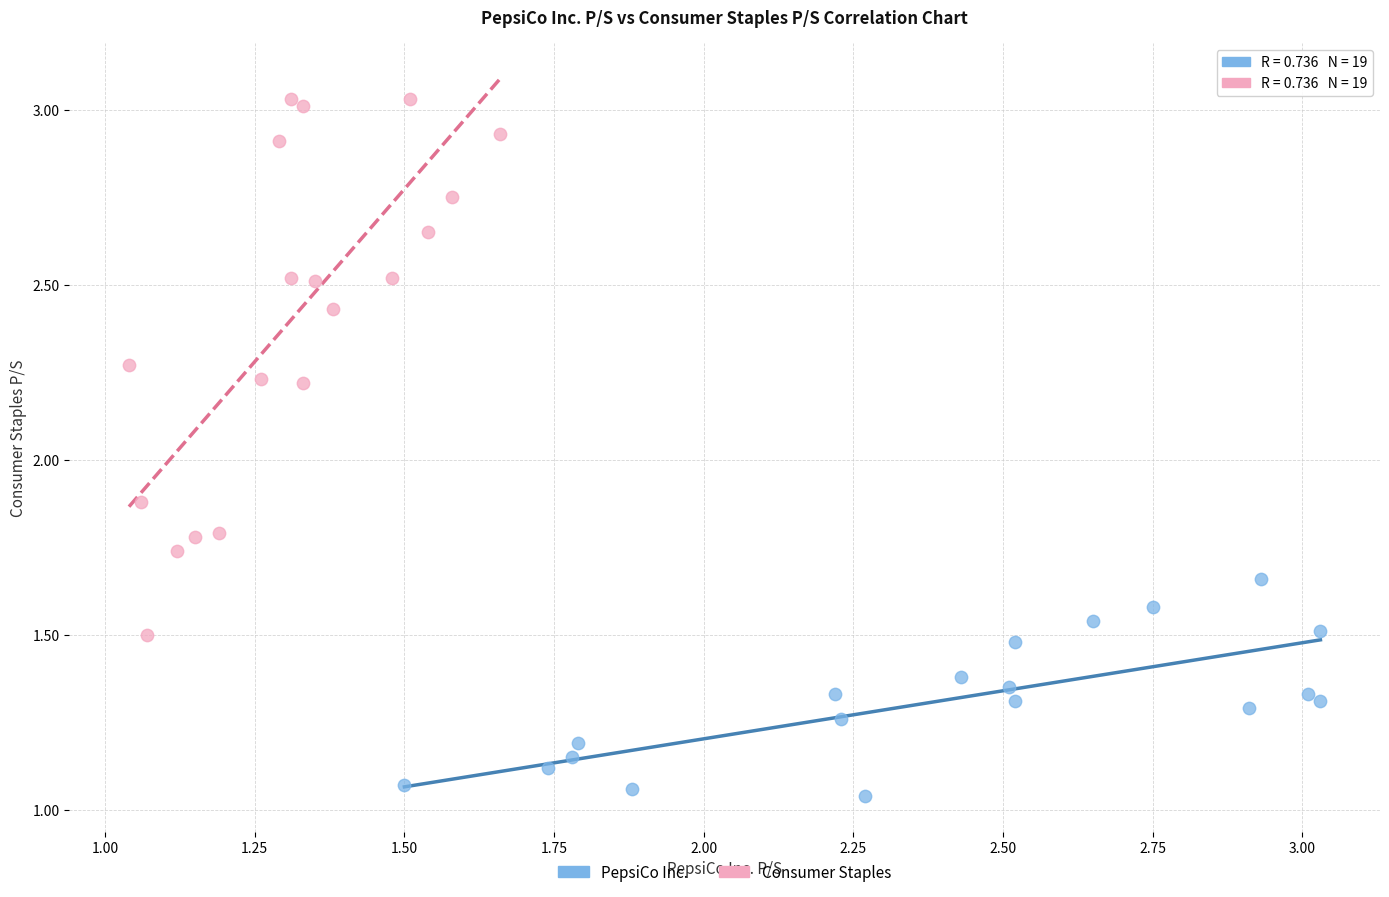

Which series contains the lowest Y value?

PepsiCo Inc.